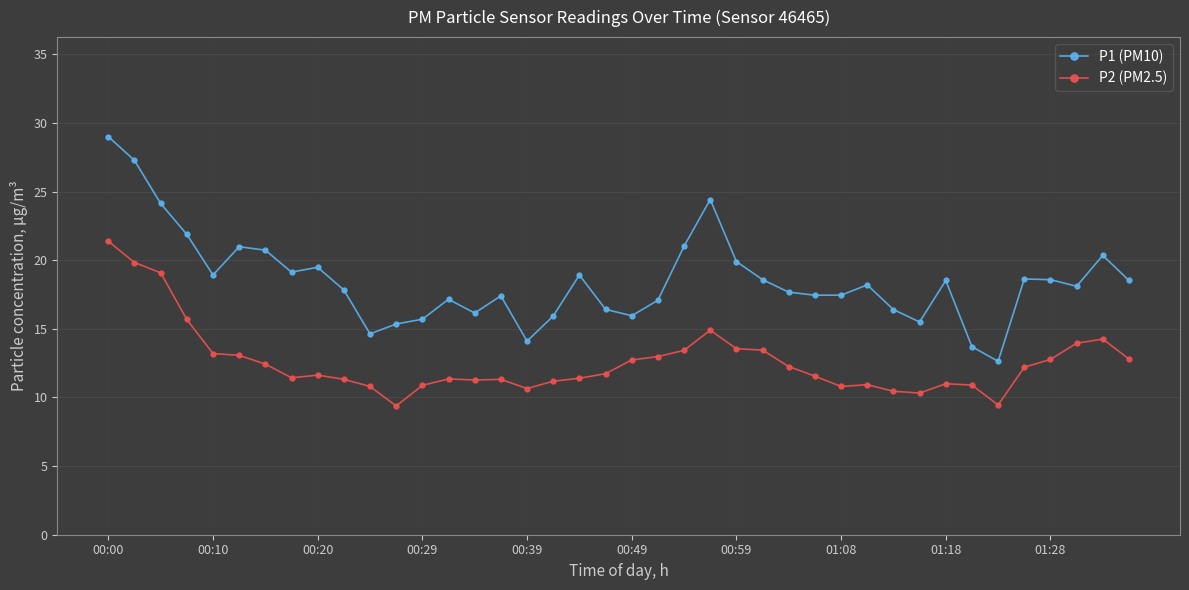

Which series has the largest total across all categories?

P1 (PM10)